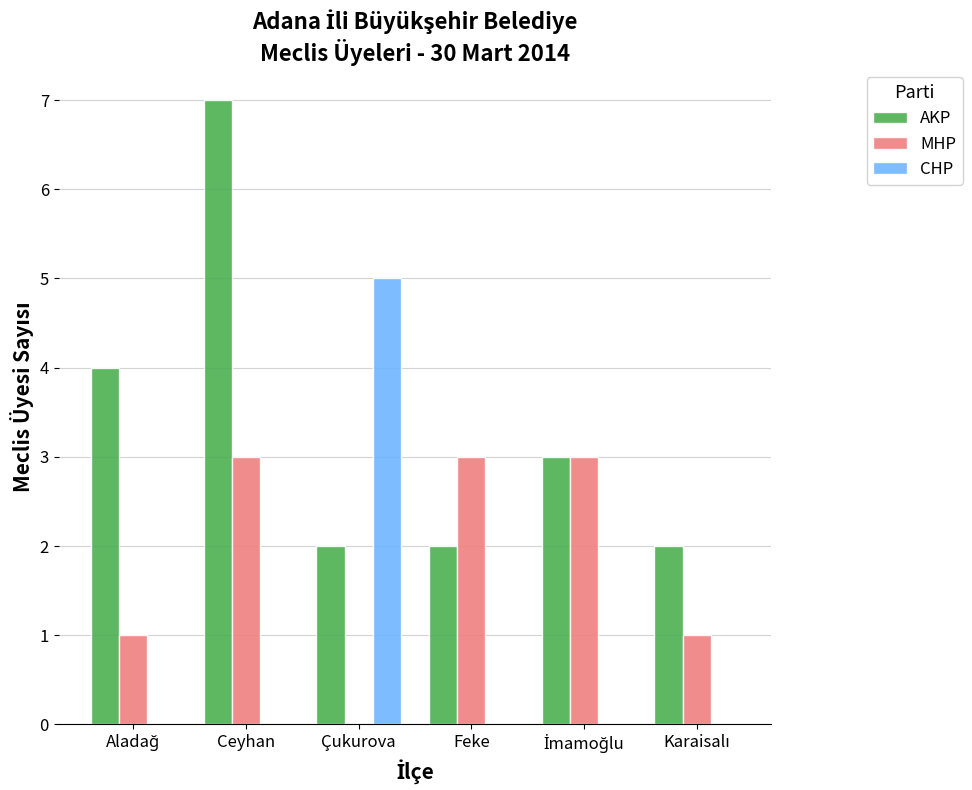

What value does the AKP series have at Ceyhan?

7